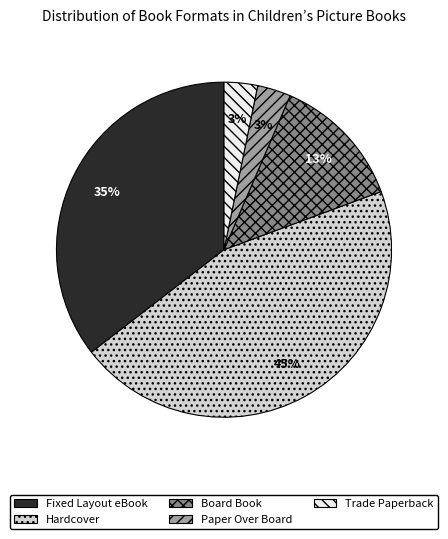

Which has a higher value, Fixed Layout eBook or Paper Over Board?

Fixed Layout eBook